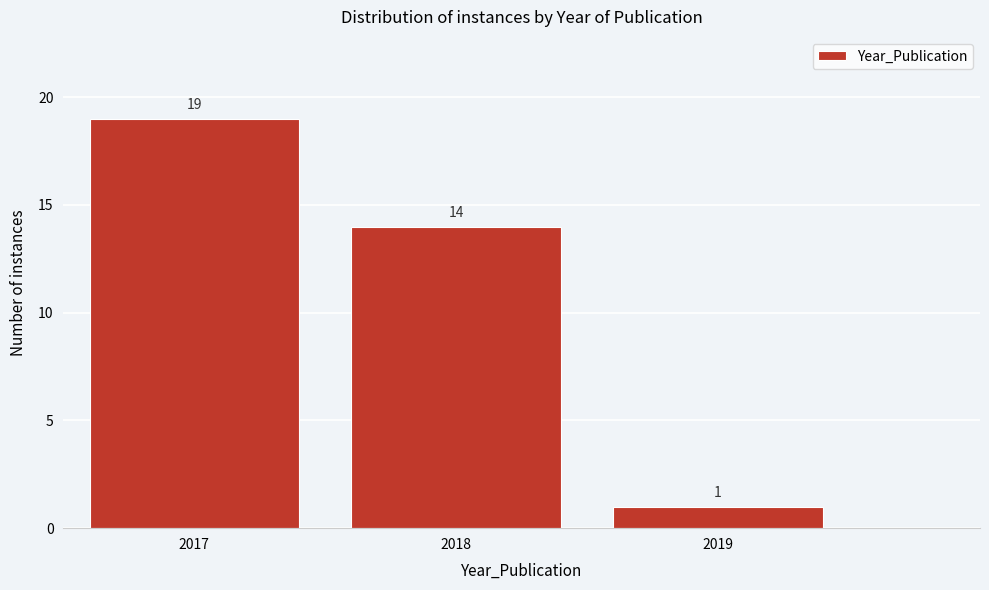

Reading left to right, extract all data points from this chart.

19	14	1